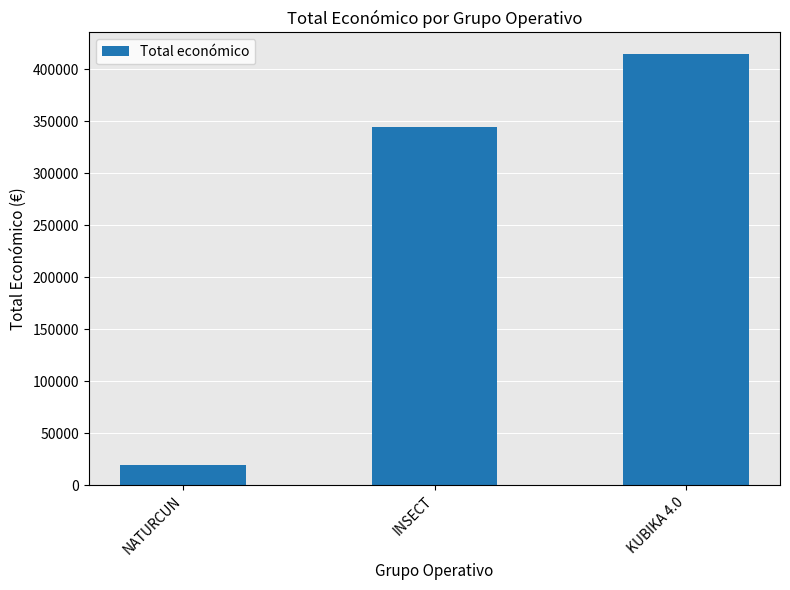

Count the values in the range 19478 to 414788.

3